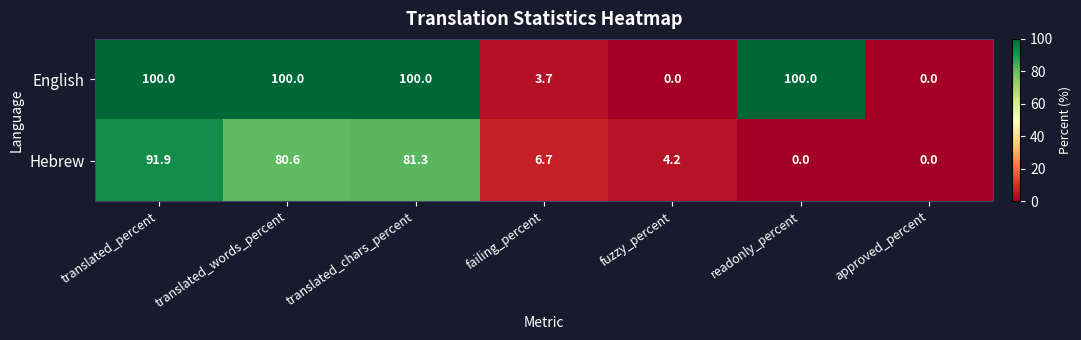

Which series has the largest range (max minus min)?

English